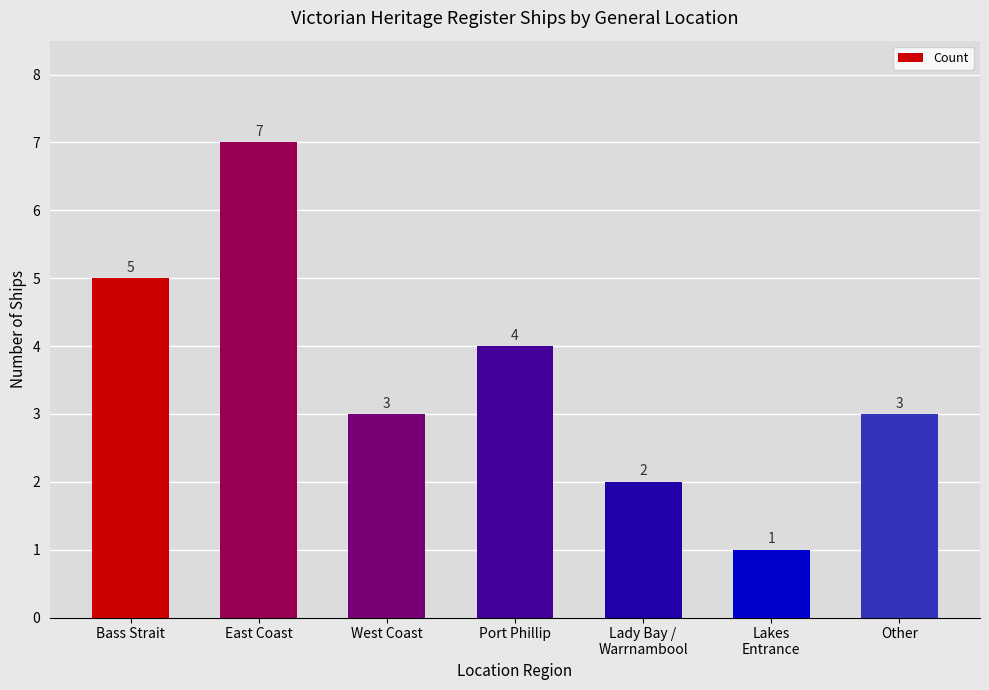

True or false: the data shows 11 at East Coast.

False